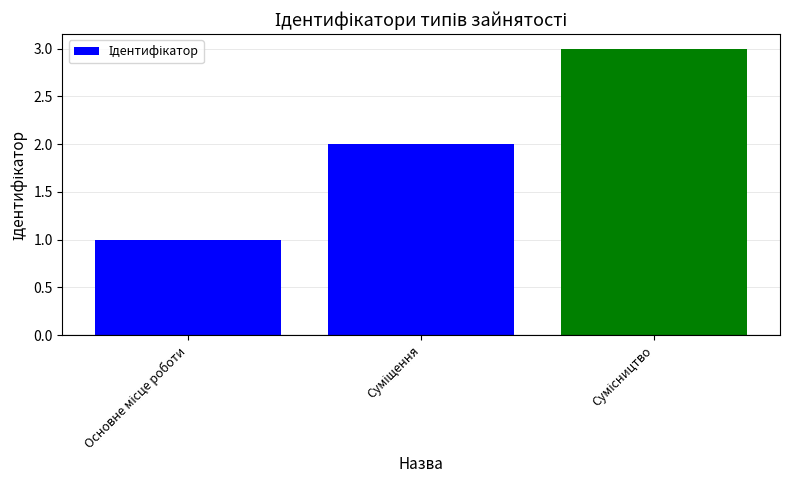

What is the sum of all values?

6